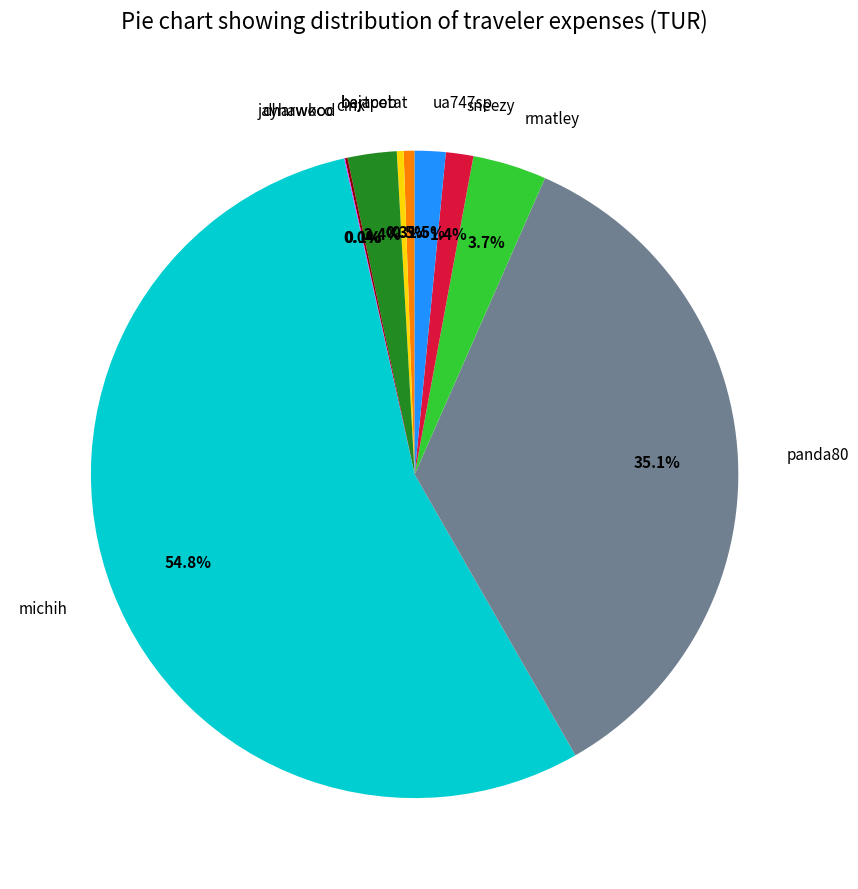

What portion of the pie excludes bejacob?

99.7%